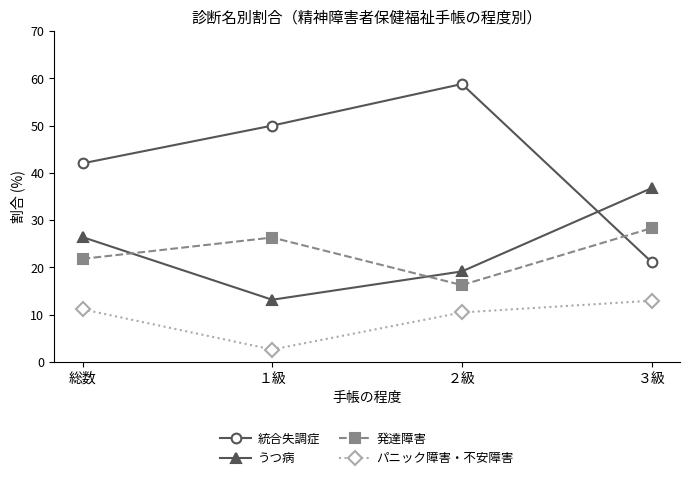

What is the average value of the 統合失調症 series?

43.0